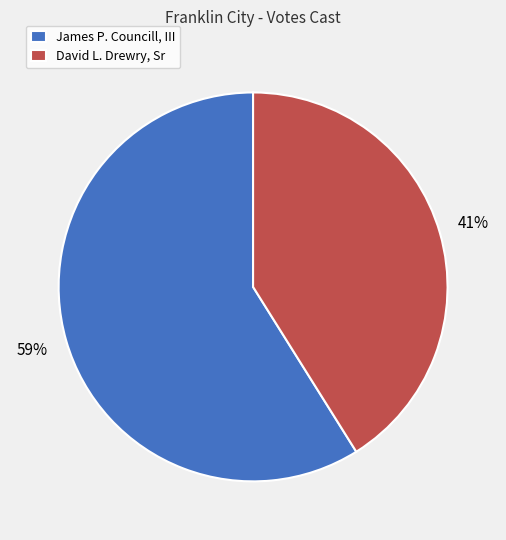

How many segments does this pie chart have?

2